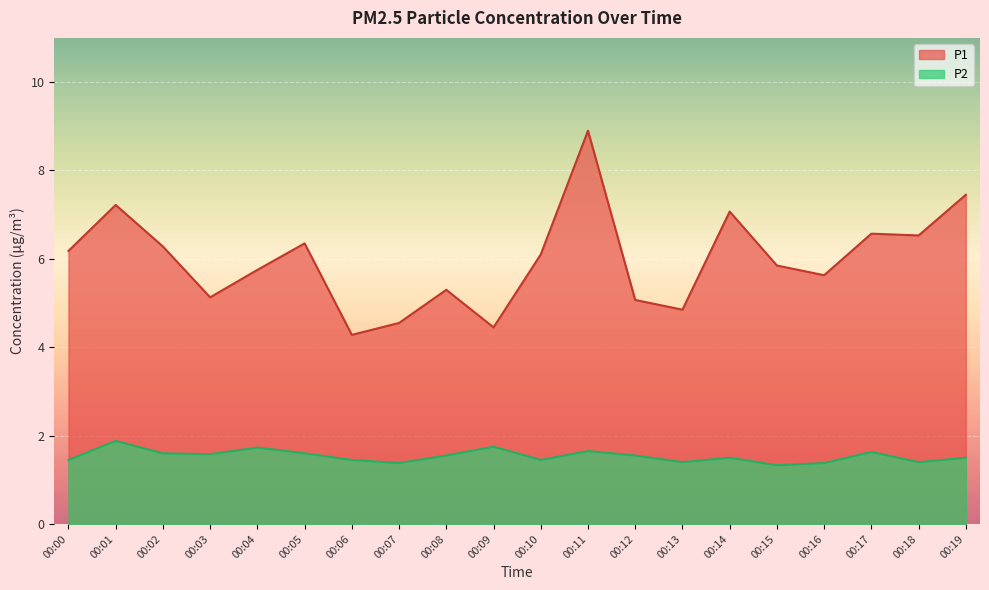

What is the sum of all P1 values?

119.5